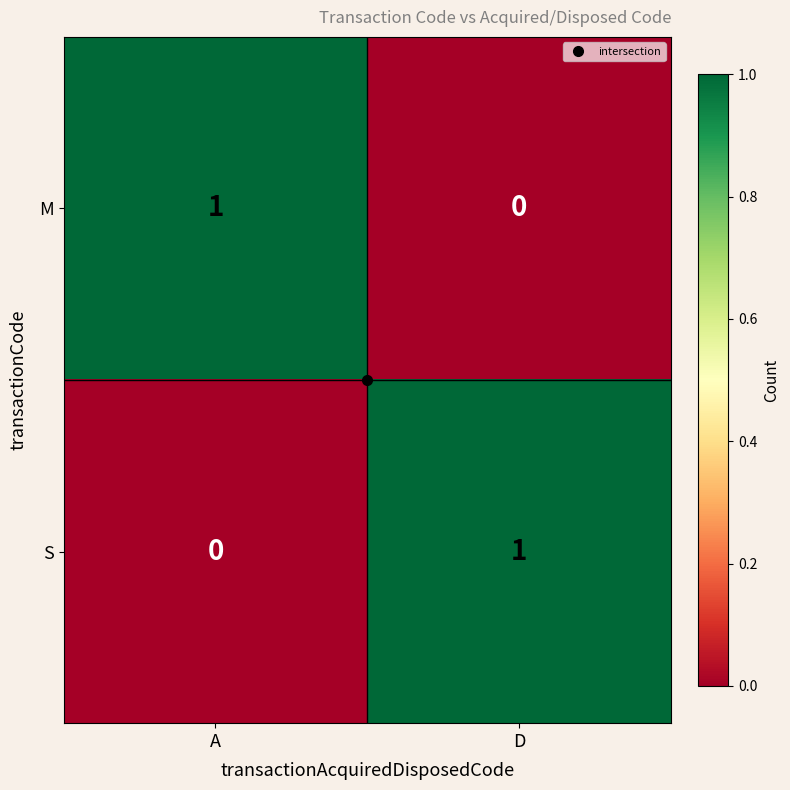

Which category has the highest value in the S series?

D